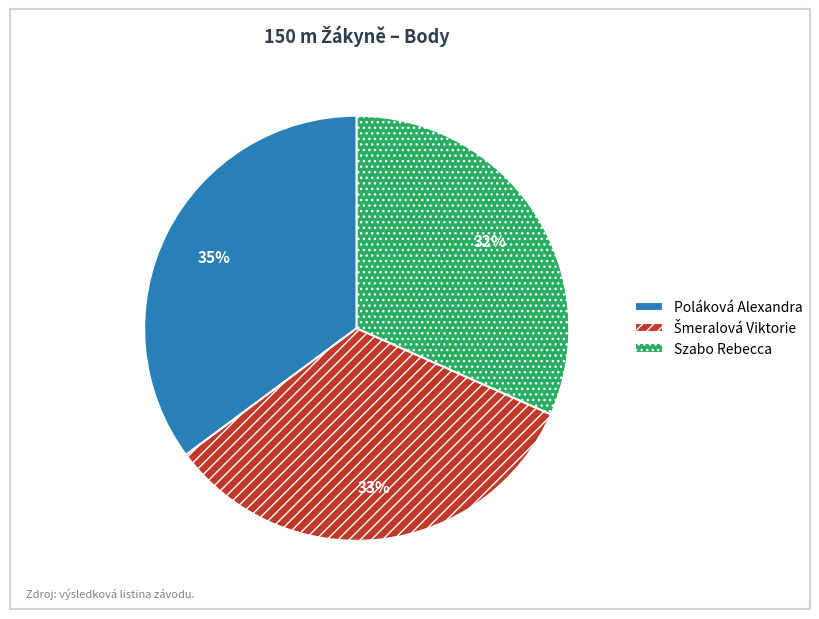

Approximately how many times larger is the value at Szabo Rebecca compared to Poláková Alexandra?

0.9